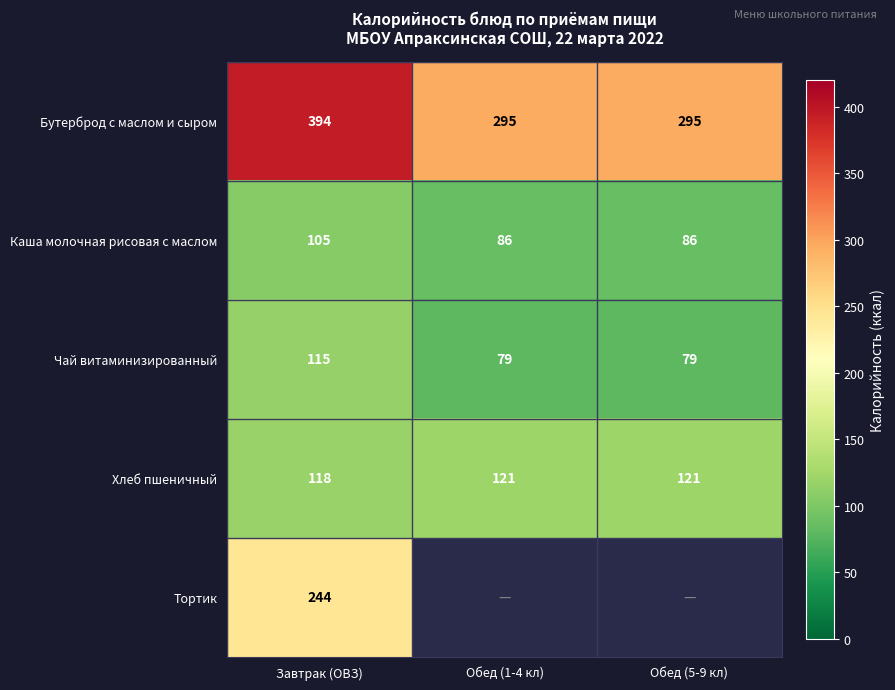

At which label does Чай витаминизированный reach its peak?

Завтрак (ОВЗ)